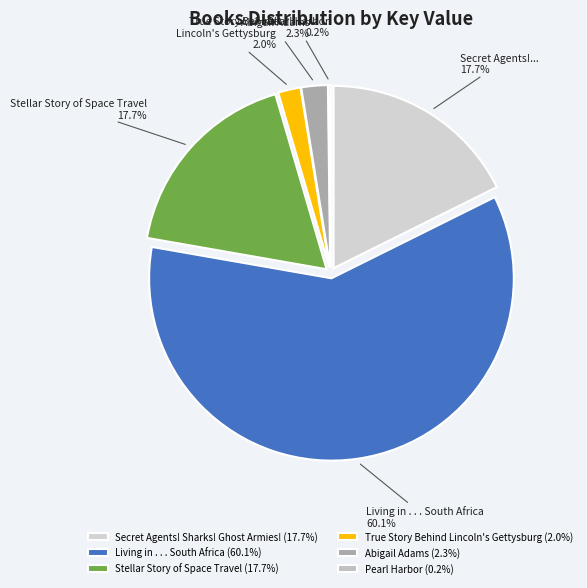

True or false: Stellar Story of Space Travel accounts for 13% of the total.

False